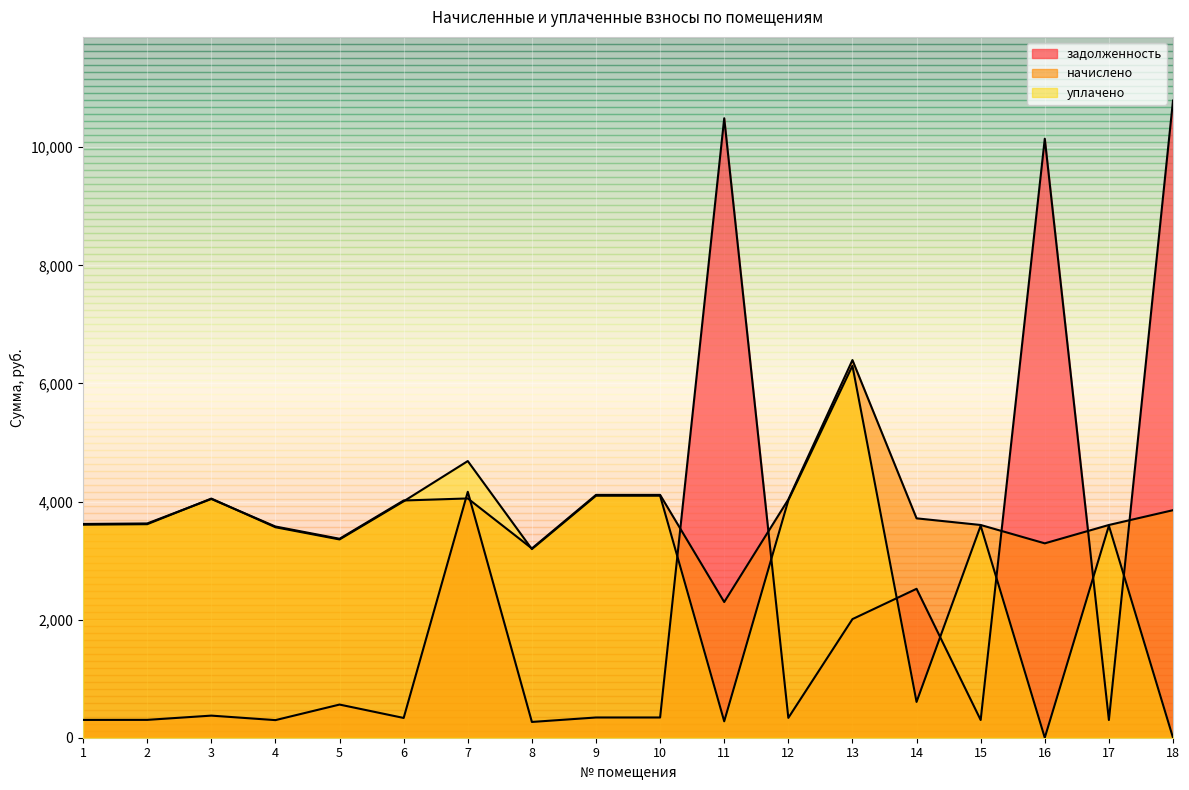

How many lines are shown in the chart?

3